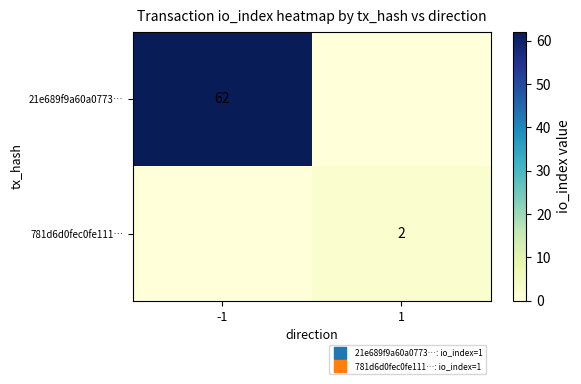

List the series in order of their peak value, highest first.

21e689f9a60a0773…, 781d6d0fec0fe111…